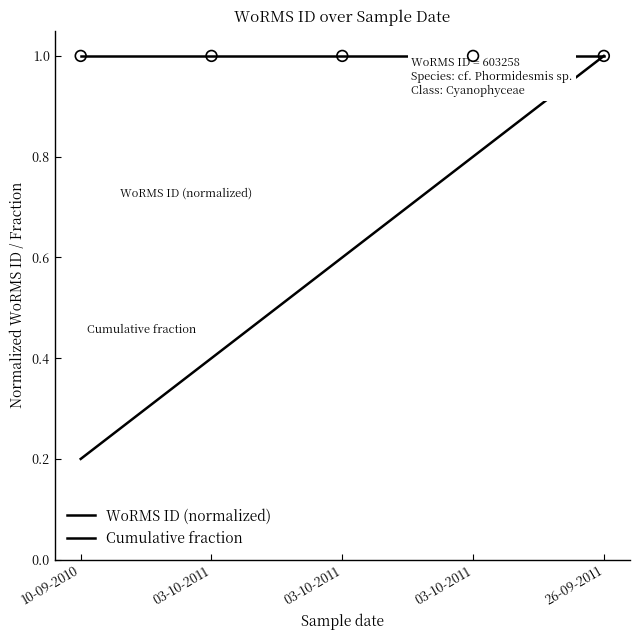

Which series has the largest total across all categories?

WoRMS ID (normalized)